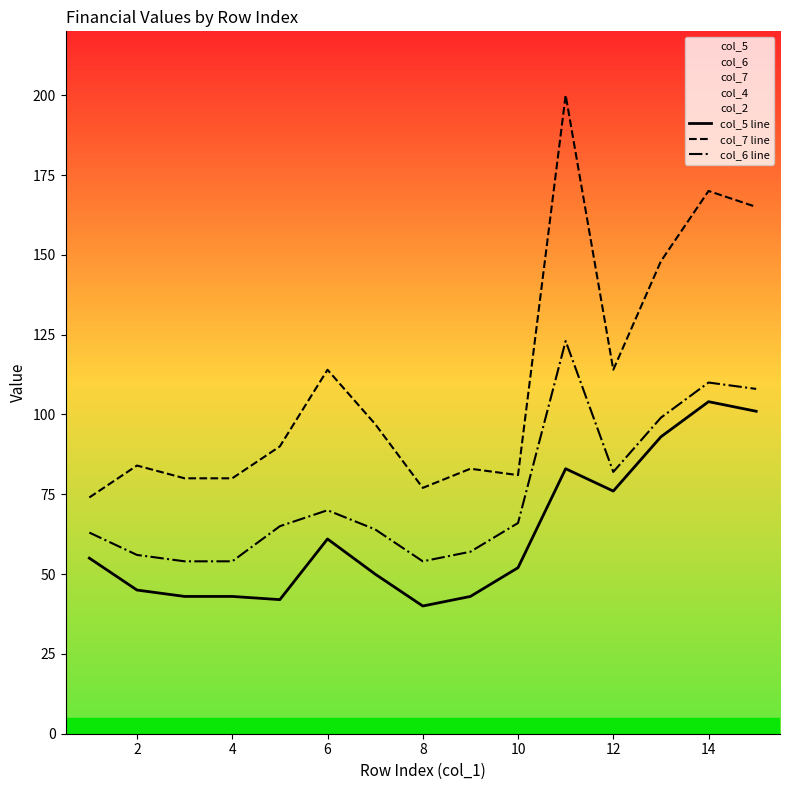

The value of col_7 line at 8 is 23. True or false?

False